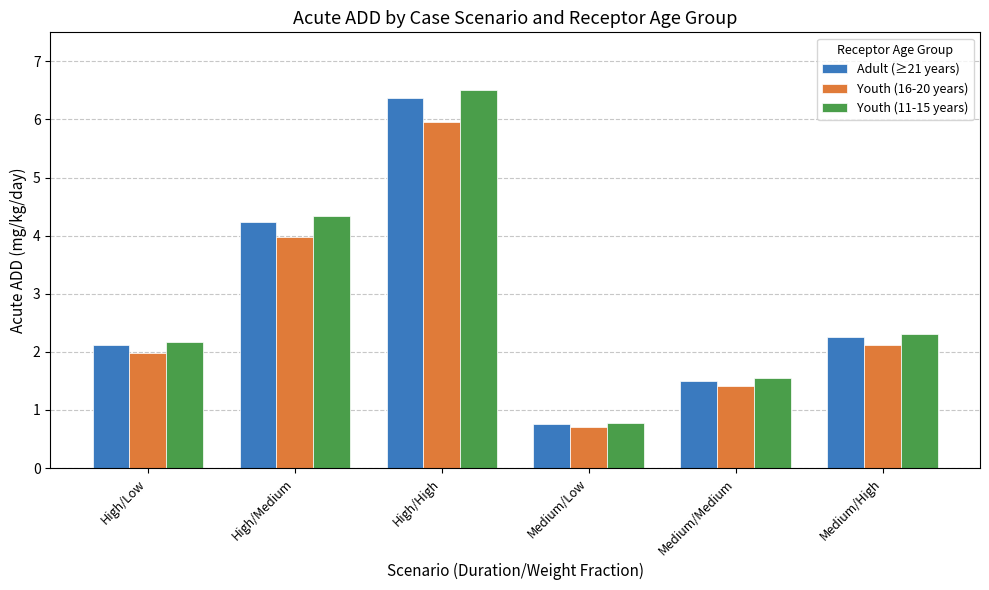

At which label does Adult (≥21 years) reach its peak?

High/High